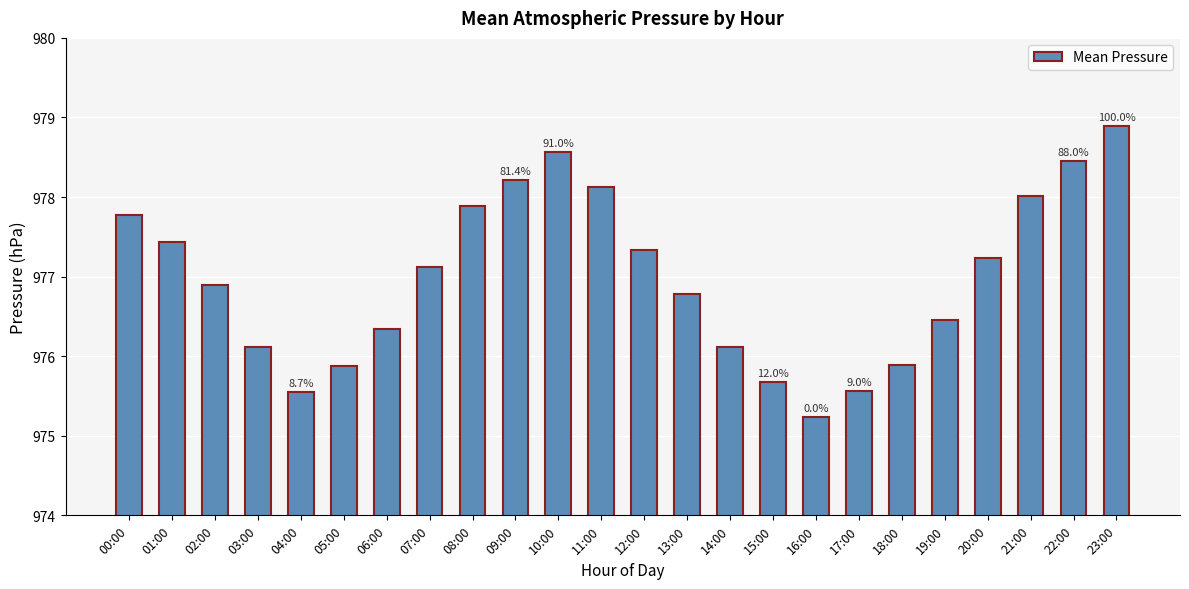

Is it true that the value at 15:00 is 975.7?

True